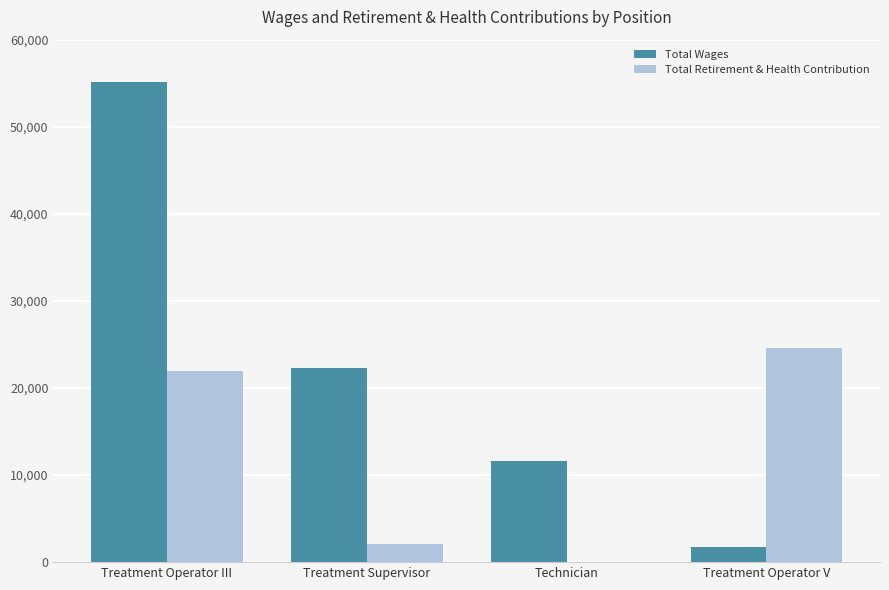

At which label does Total Wages first exceed 22261?

Treatment Operator III